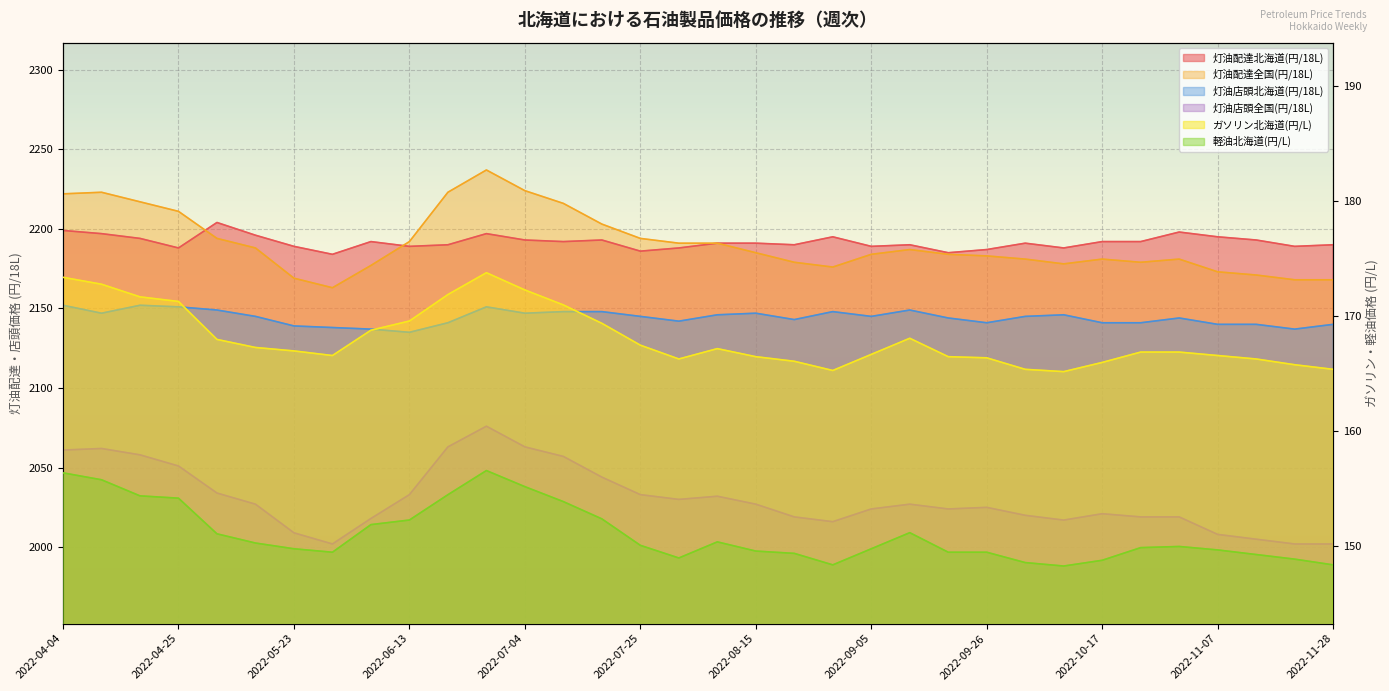

What is the difference between the ガソリン北海道(円/L) values at 2022-09-20 and 2022-06-06?

2.3